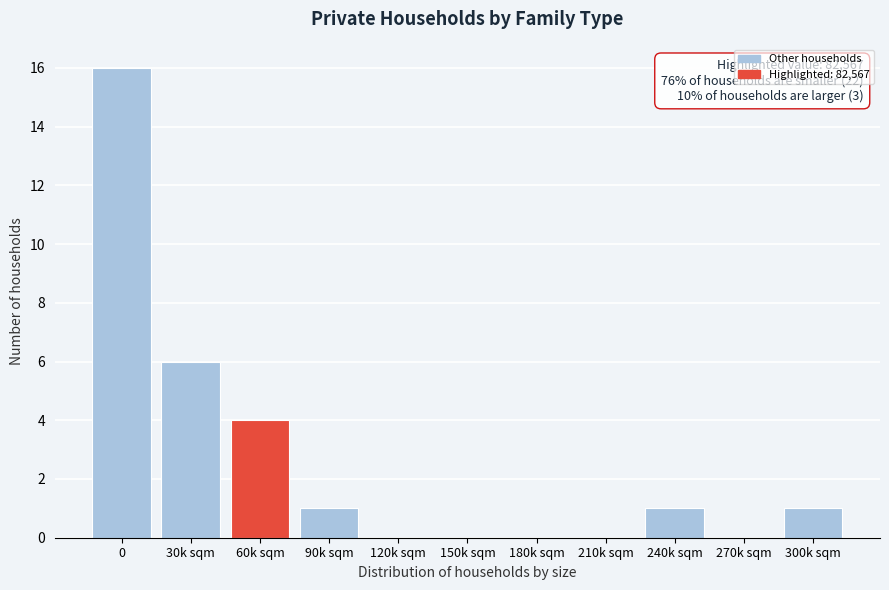

Reading left to right, transcribe all the data shown in this chart.

0=16	30k sqm=6	60k sqm=4	90k sqm=1	120k sqm=0	150k sqm=0	180k sqm=0	210k sqm=0	240k sqm=1	270k sqm=0	300k sqm=1